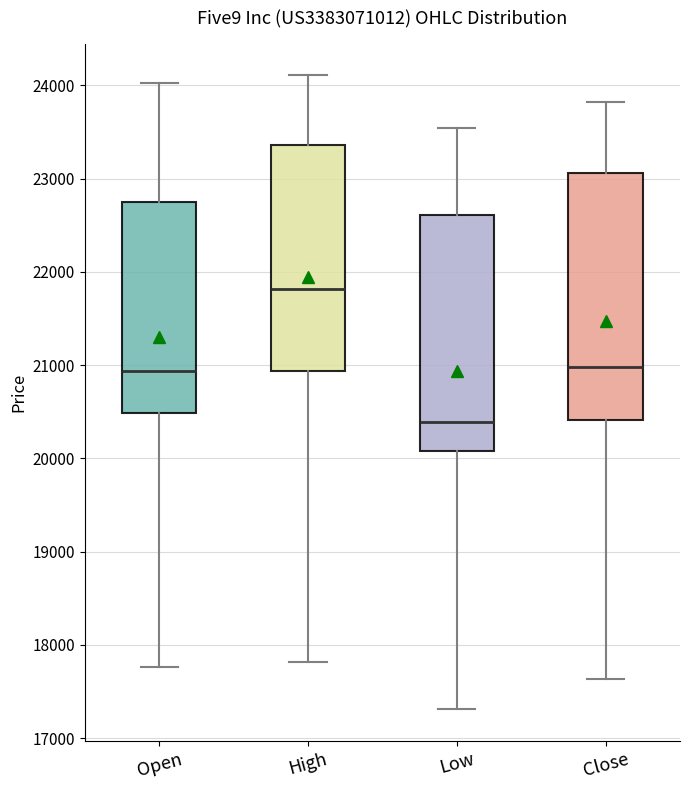

Which box is the tallest, from its lower edge to its upper edge?

Close